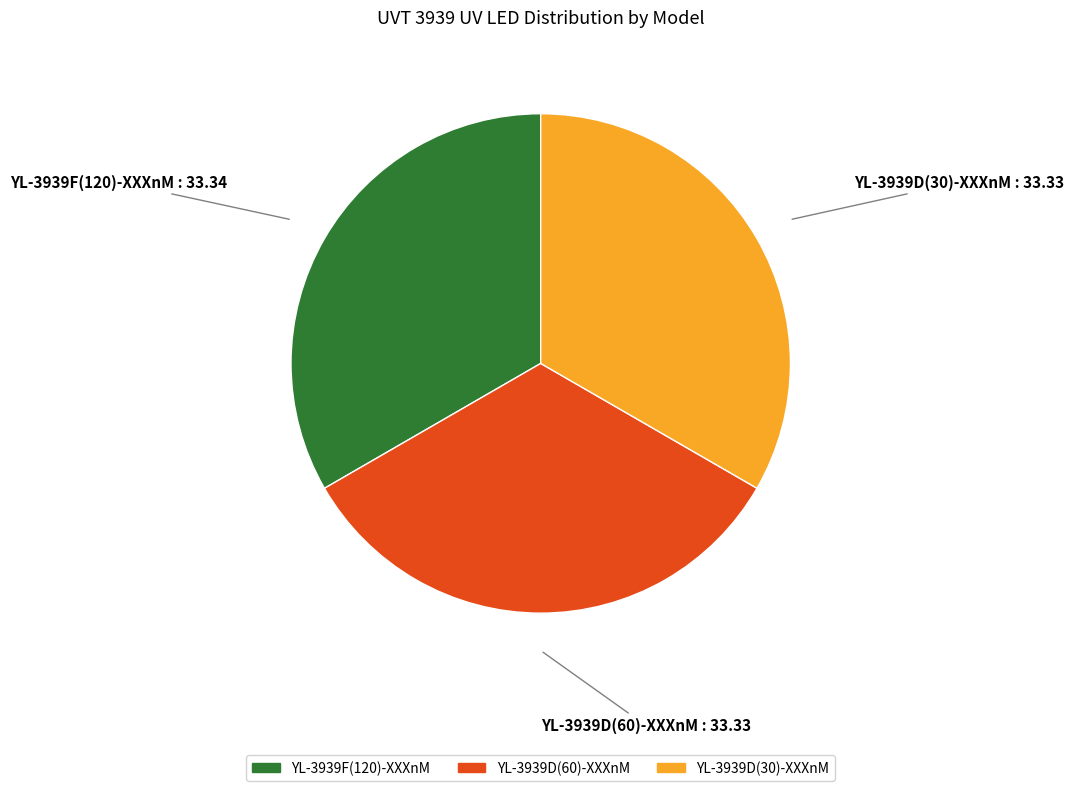

Count the number of slices in the pie.

3